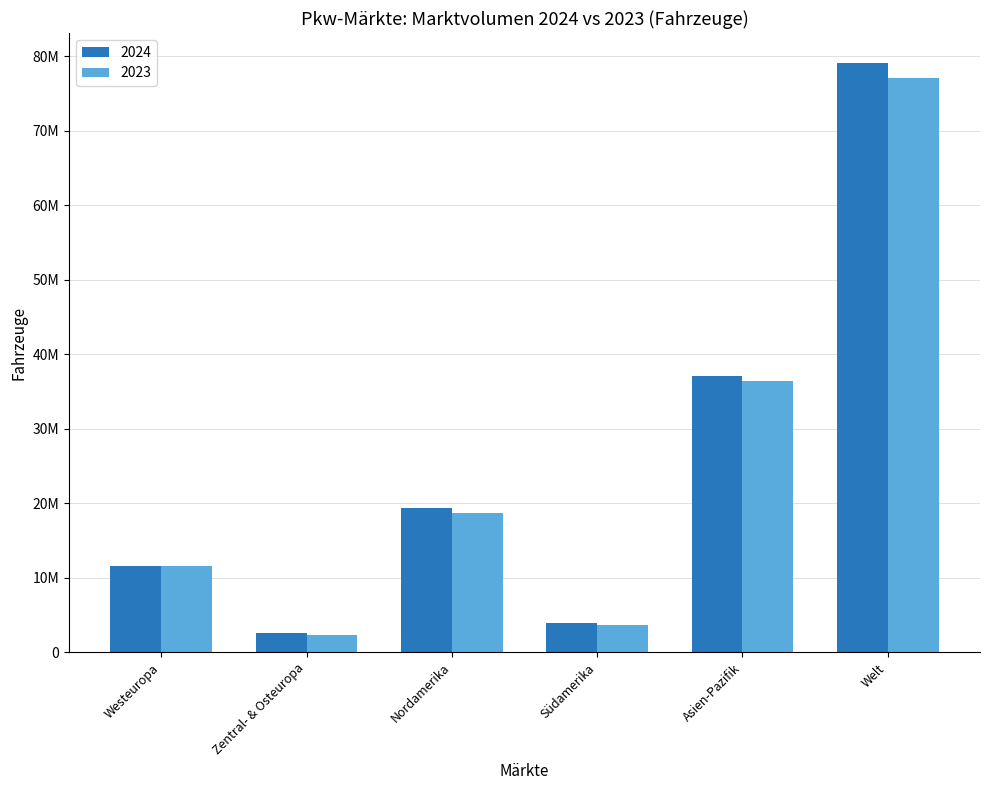

Reading left to right, list all the values displayed in this chart.

2024: Westeuropa=11645943	Zentral- & Osteuropa=2648637	Nordamerika=19394230	Südamerika=3926038	Asien-Pazifik=37134002	Welt=79181505
2023: Westeuropa=11647426	Zentral- & Osteuropa=2254182	Nordamerika=18681069	Südamerika=3703531	Asien-Pazifik=36390087	Welt=77044347